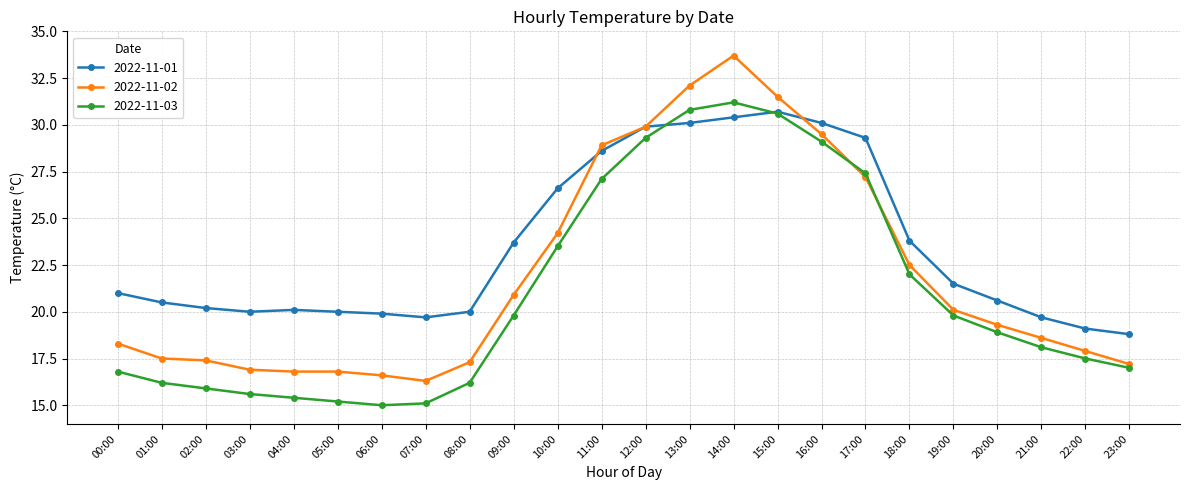

What is the label of the 16th point from the right?

08:00